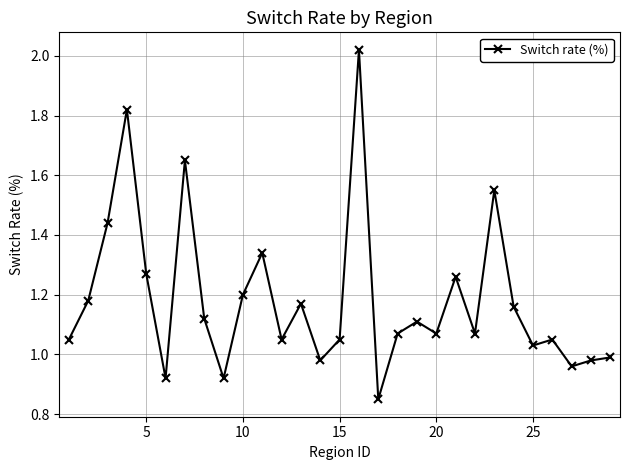

What is the sum of all values?

34.3